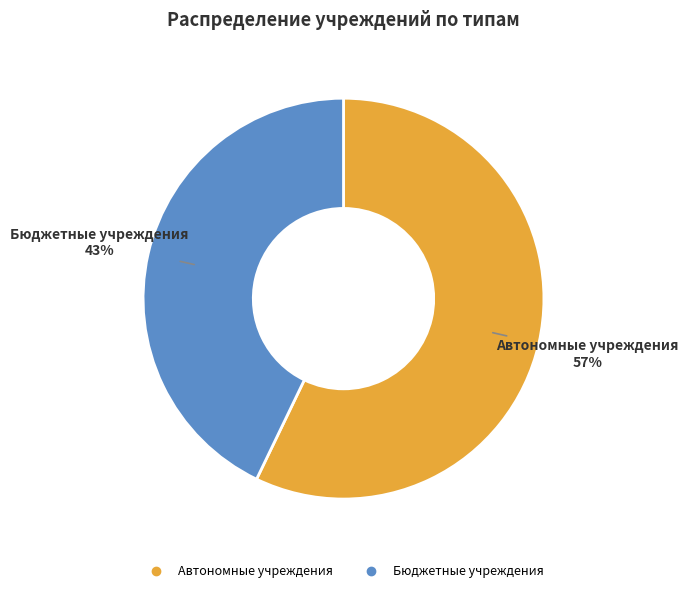

How many slices are in this pie chart?

2